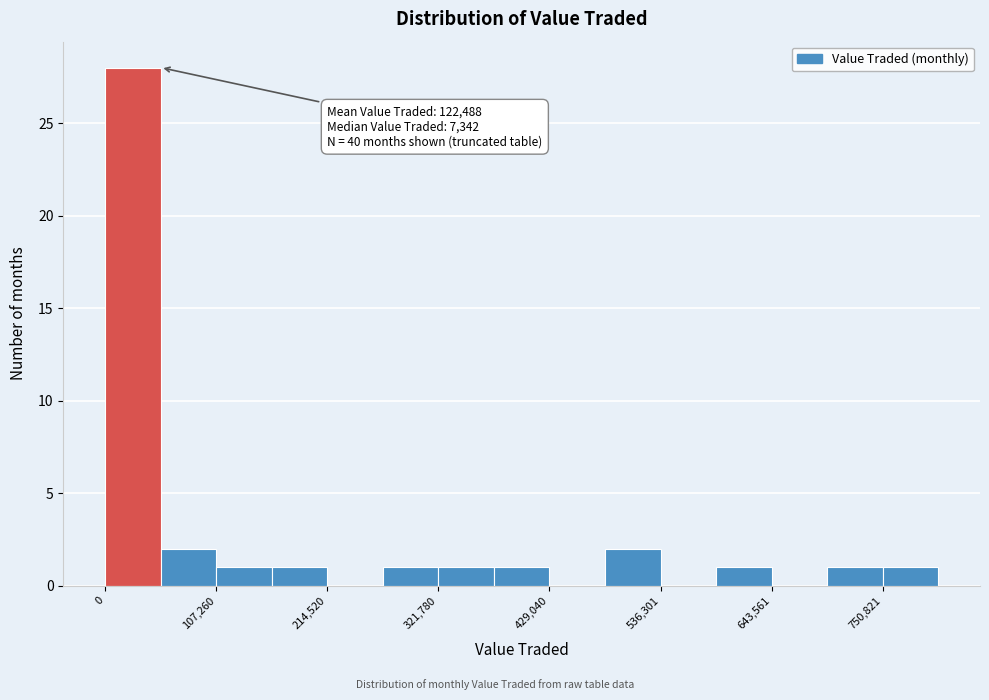

Read against the x-axis, roughly where is the centre of the tallest bar?

20000